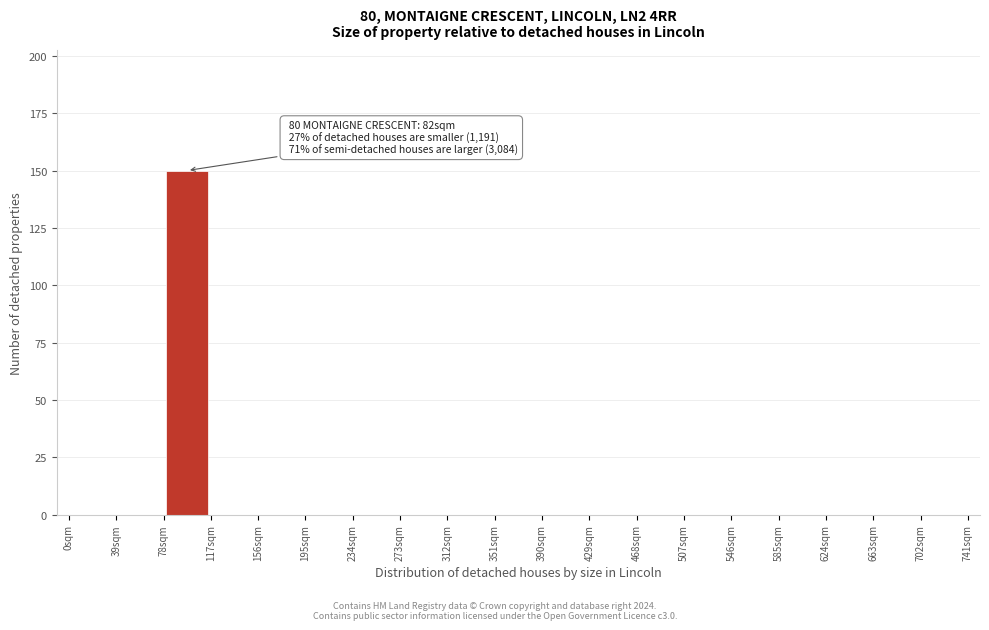

Over which range of the x-axis is the bar tallest?

78 to 117